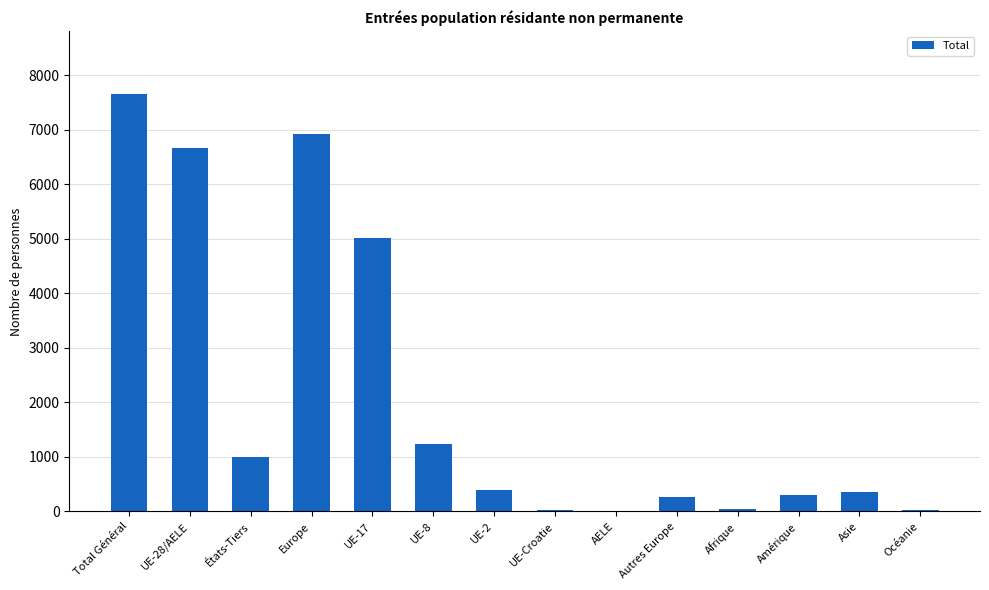

Which category has the highest value across all series?

Total Général